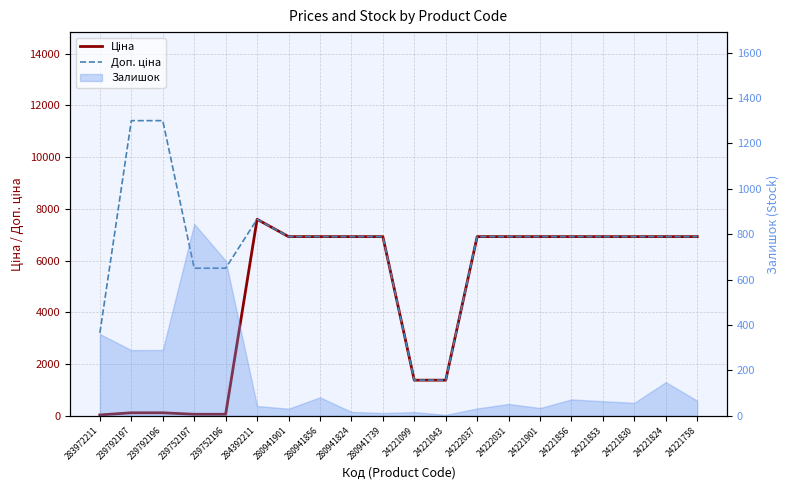

What is the average value of the Доп. ціна series?

6544.5